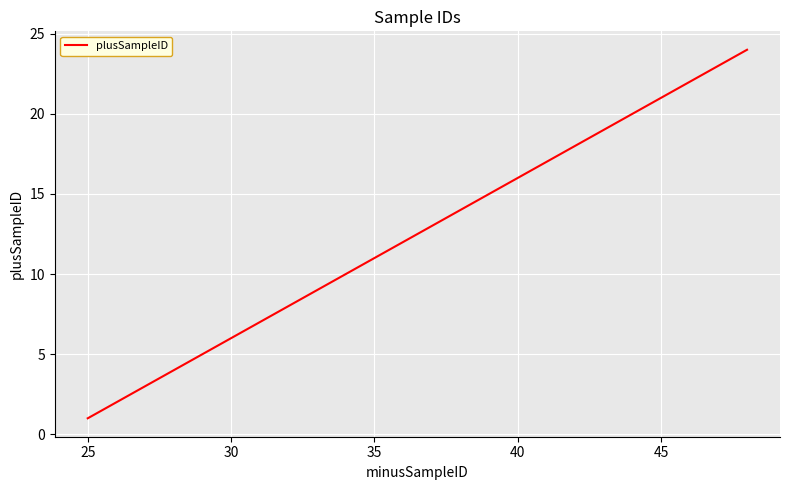

What is the difference between the maximum and minimum values?

23